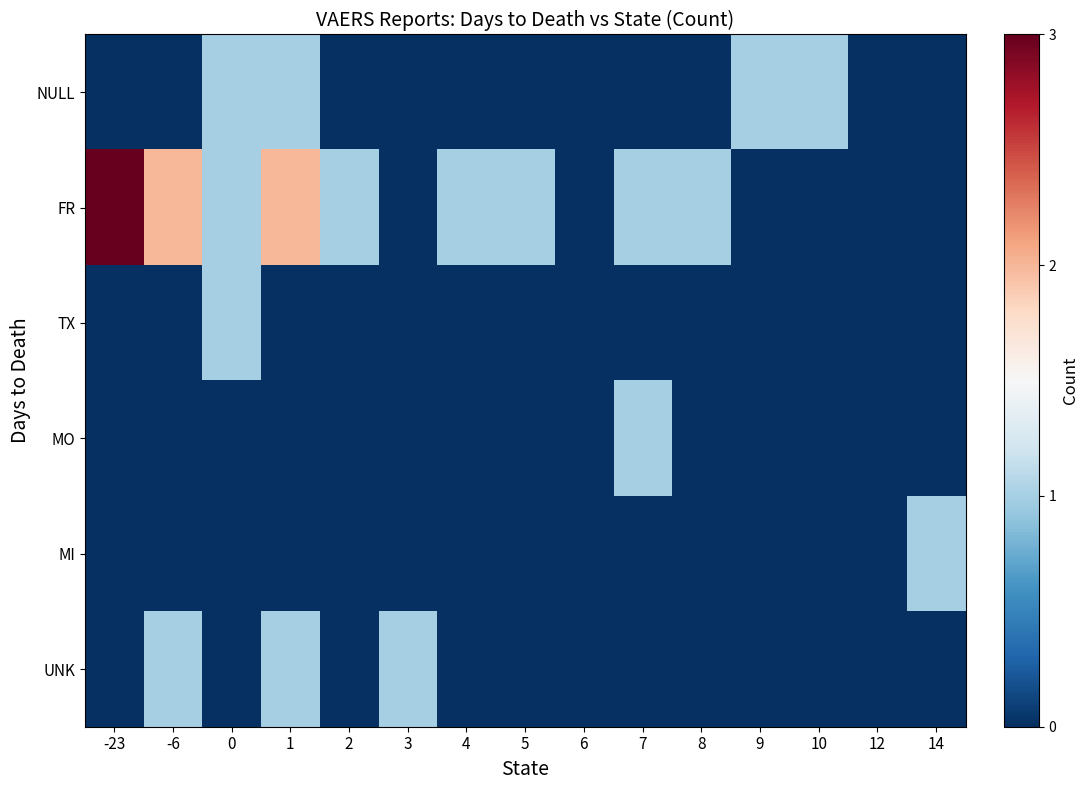

Rank the series at 14 from lowest to highest value.

NULL, FR, TX, MO, UNK, MI